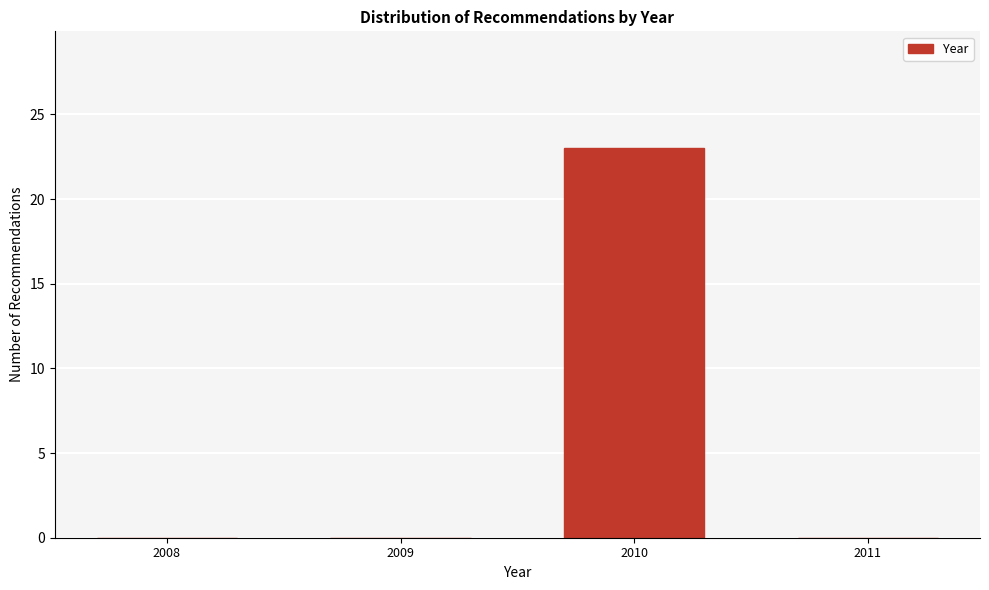

Reading left to right, transcribe all the data shown in this chart.

2008=0	2009=0	2010=23	2011=0